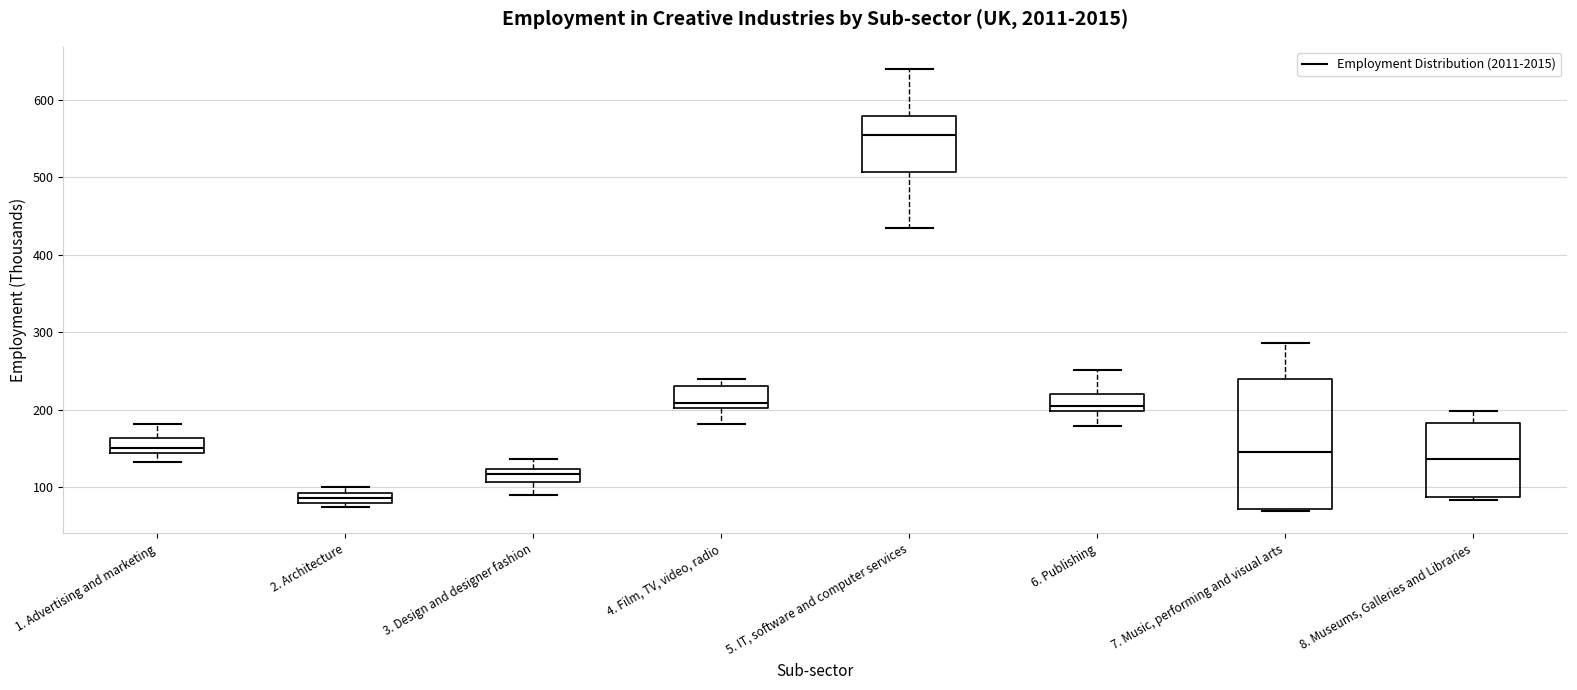

Which box is the tallest, from its lower edge to its upper edge?

7. Music, performing and visual arts